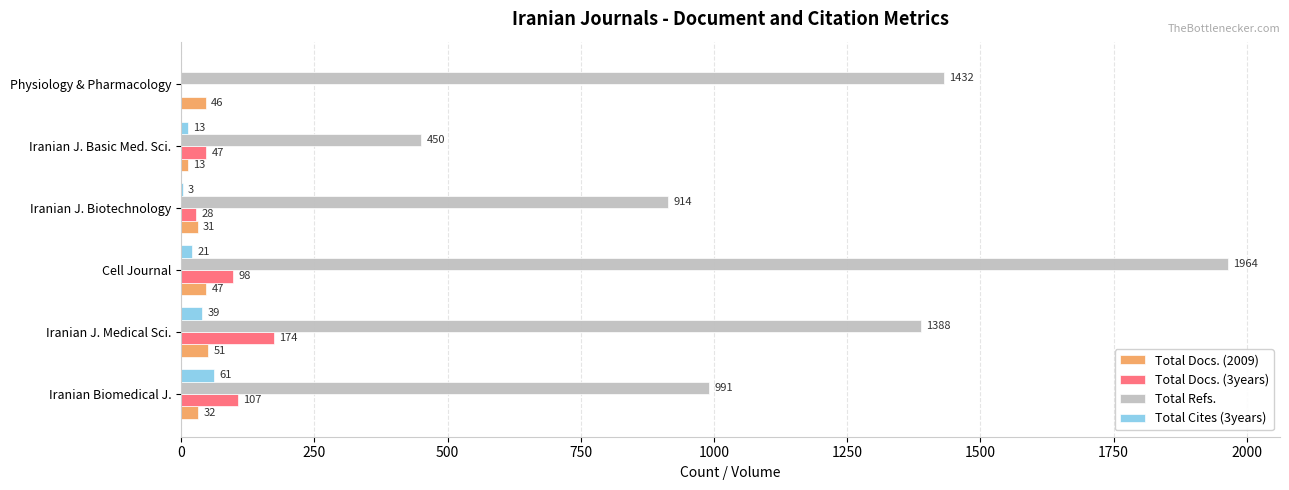

What is the sum of the Total Refs. values at Cell Journal and Iranian Biomedical J.?

2955